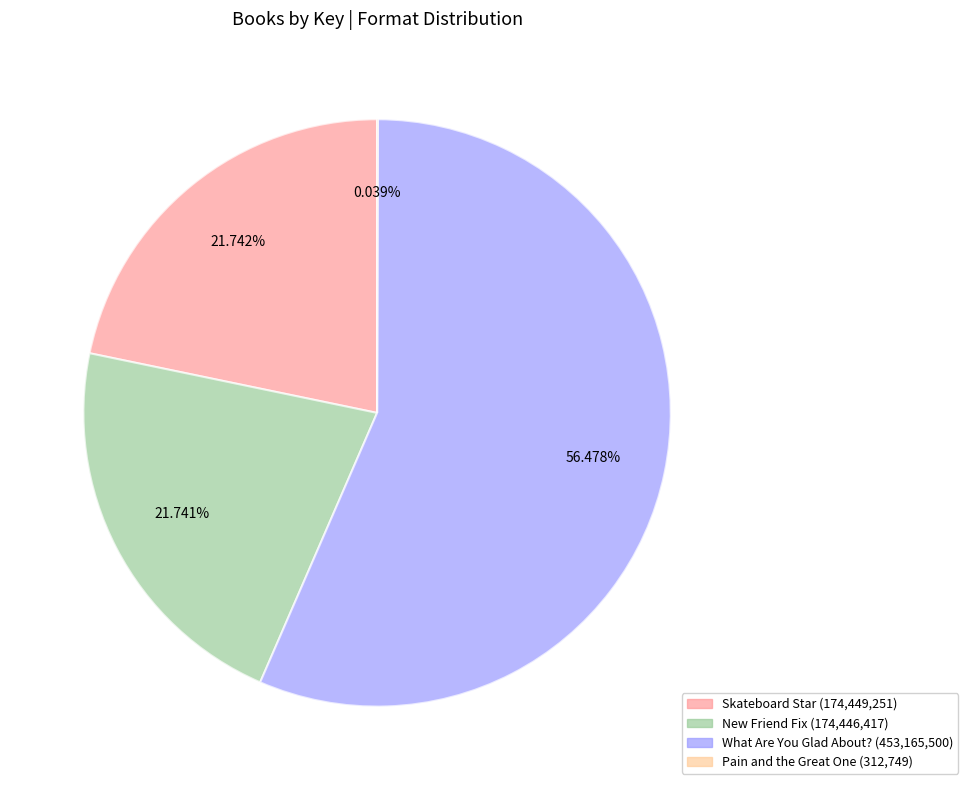

To the nearest percent, what is the difference between the largest and smallest slice percentages?

56%